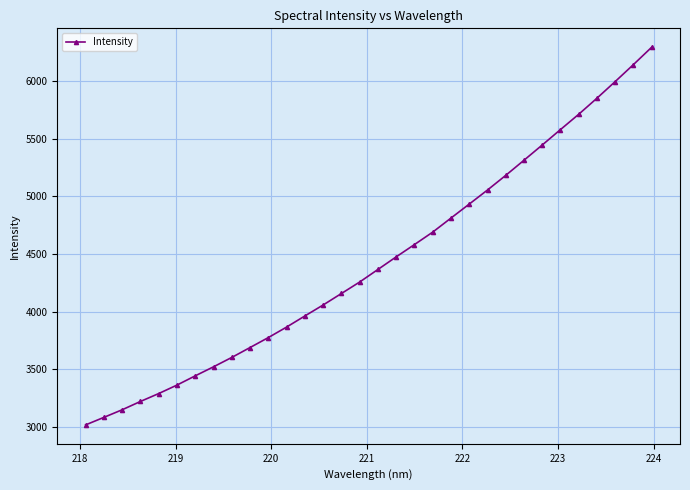

How many lines are shown in the chart?

1